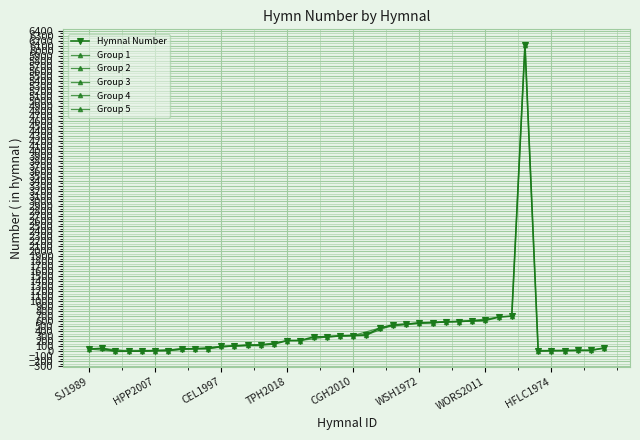

What is the sum of all values?

15595